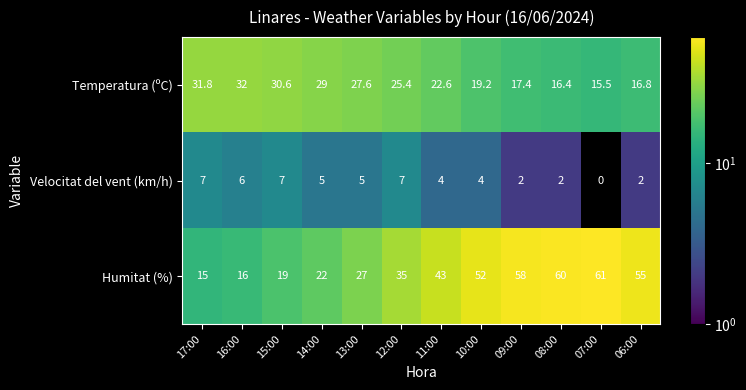

List the series in order of their peak value, lowest first.

Velocitat del vent (km/h), Temperatura (ºC), Humitat (%)